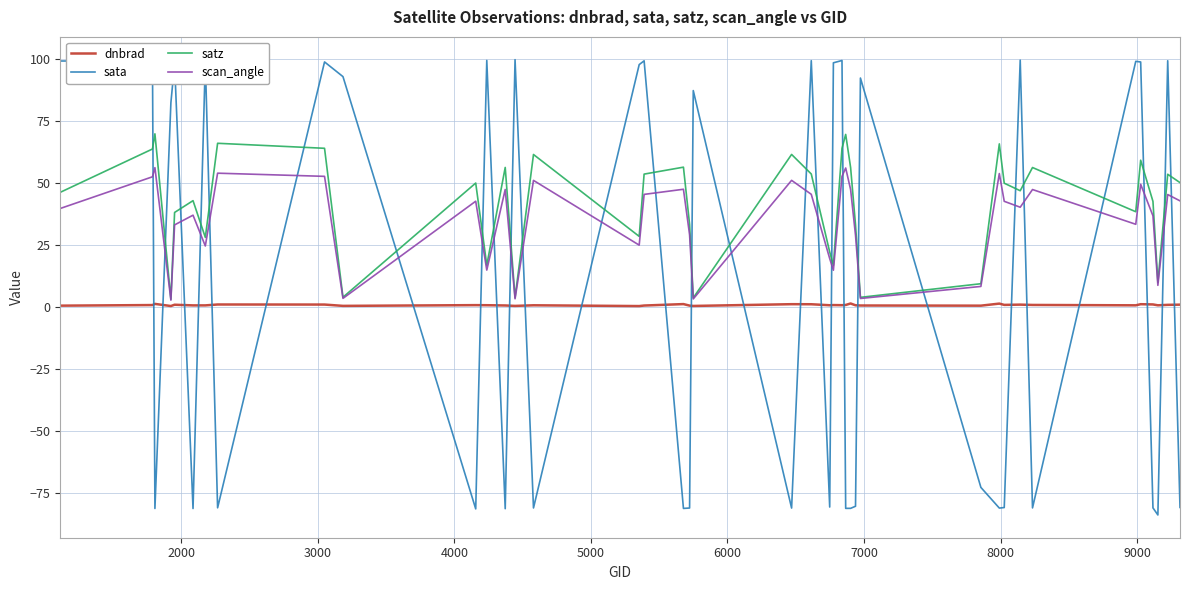

Rank the series by their average value, from lowest to highest.

dnbrad, sata, scan_angle, satz